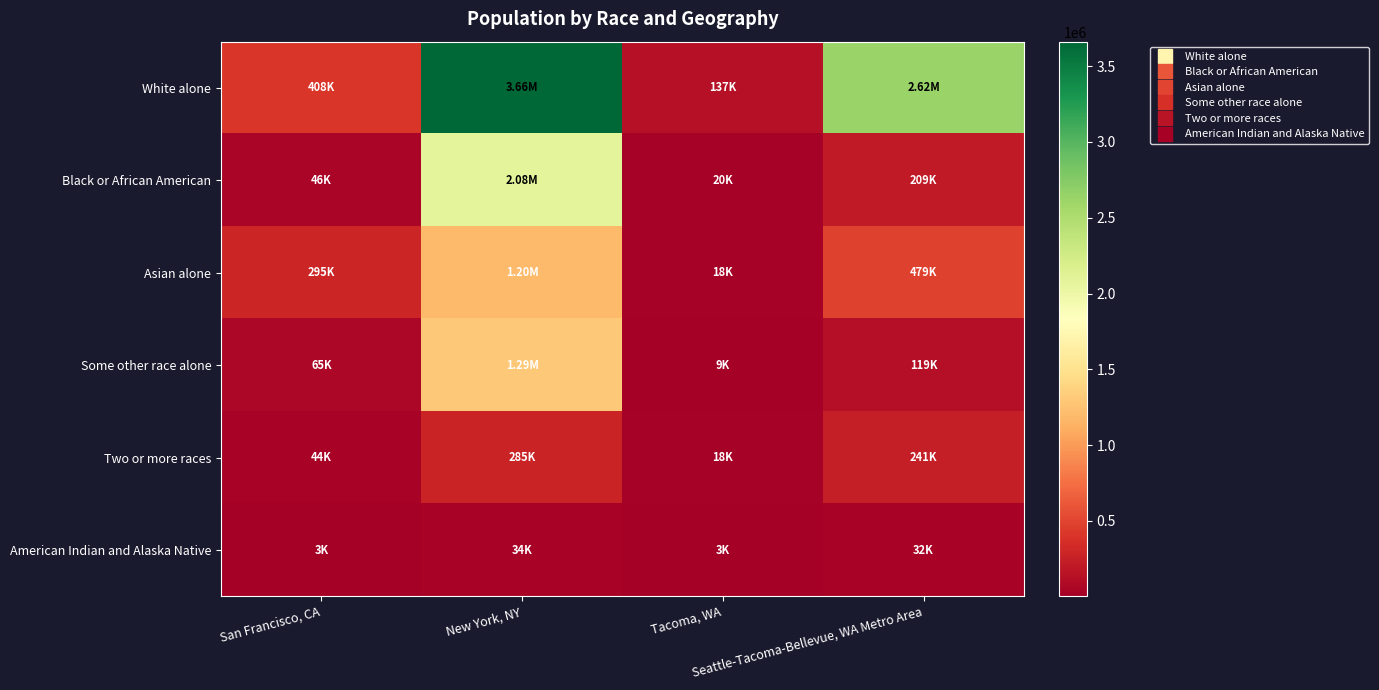

How many categories are shown in the chart?

4